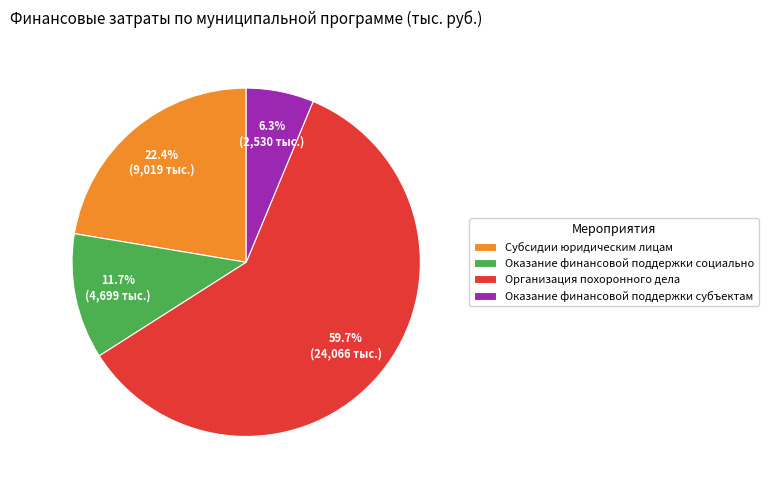

Which slice is the largest?

Организация похоронного дела